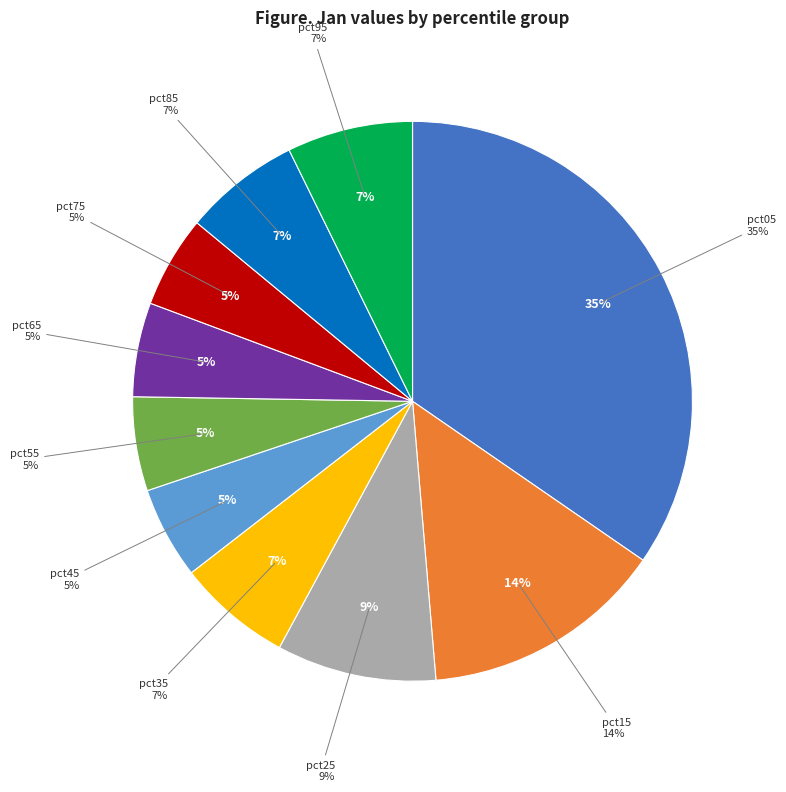

What is the ratio of the value at pct75 to the value at pct15?

0.4